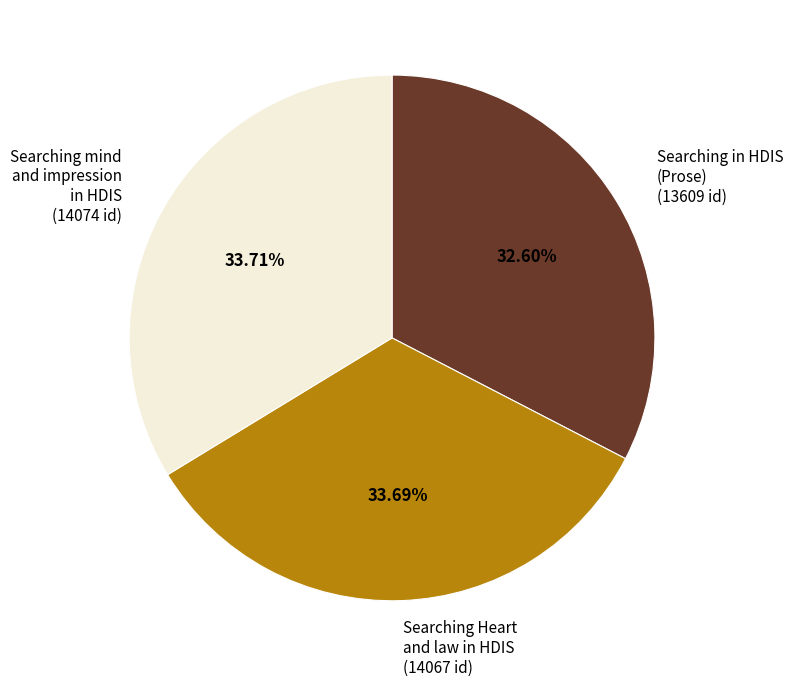

Which has a higher value, Searching mind and impression in HDIS or Searching in HDIS (Prose)?

Searching mind and impression in HDIS